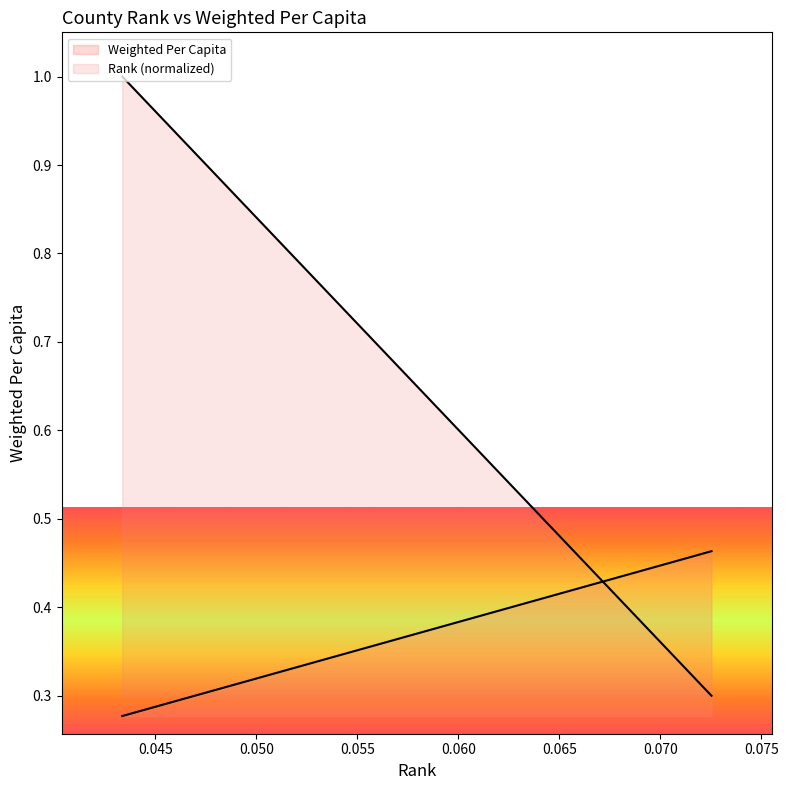

What is the lowest value of the Weighted Per Capita series?

0.3